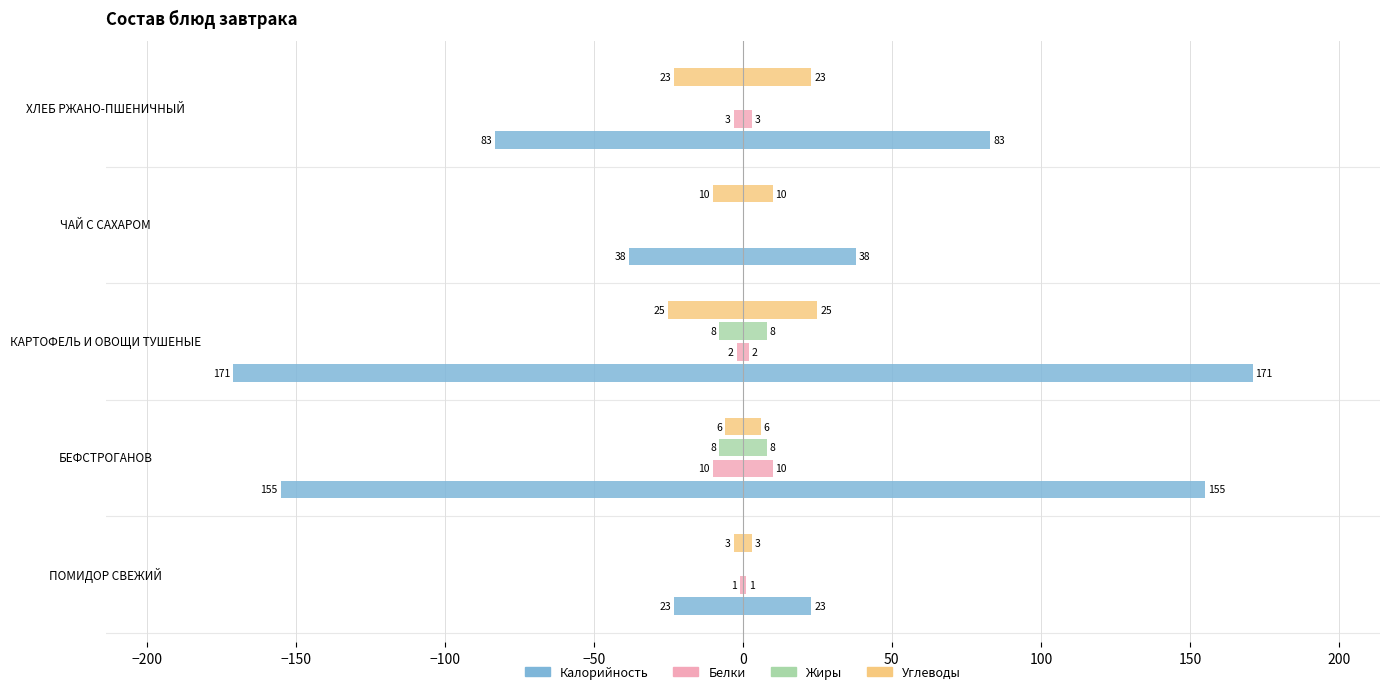

Is it true that Углеводы equals -1 at −200?

False